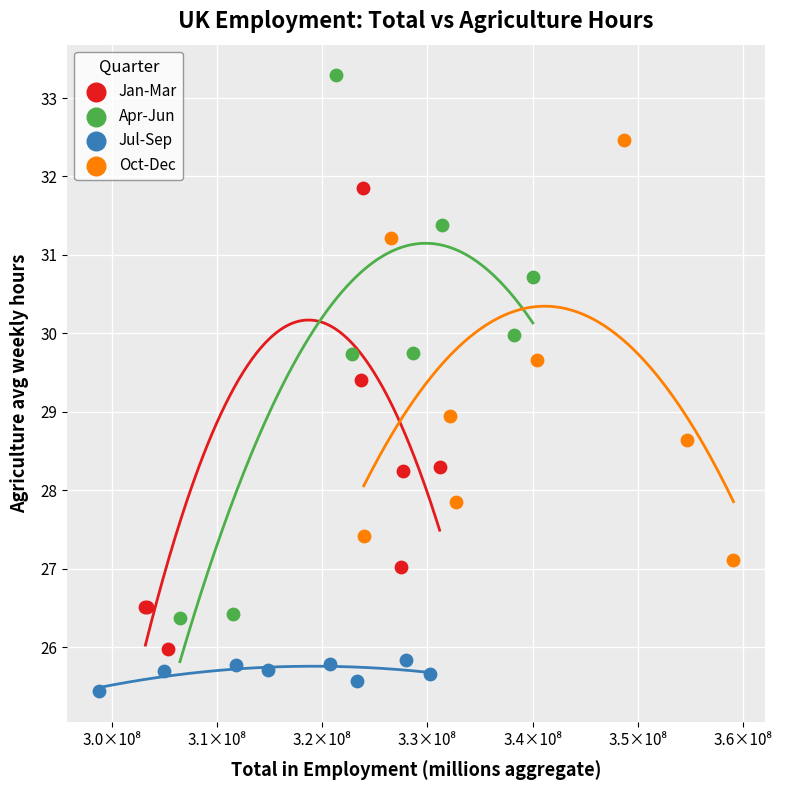

Which series has the largest Y range (max minus min)?

Apr-Jun